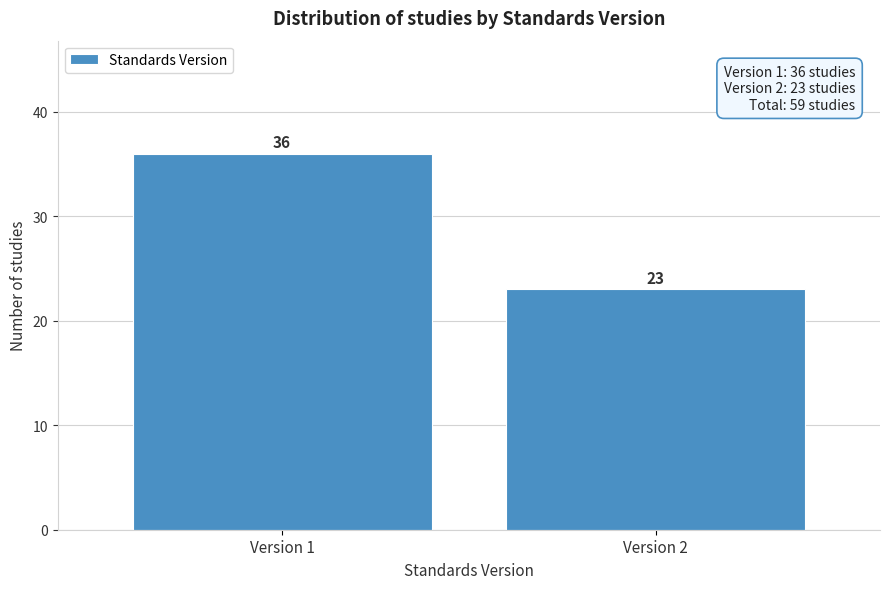

Reading left to right, what are all the values shown in this chart?

Version 1=36	Version 2=23